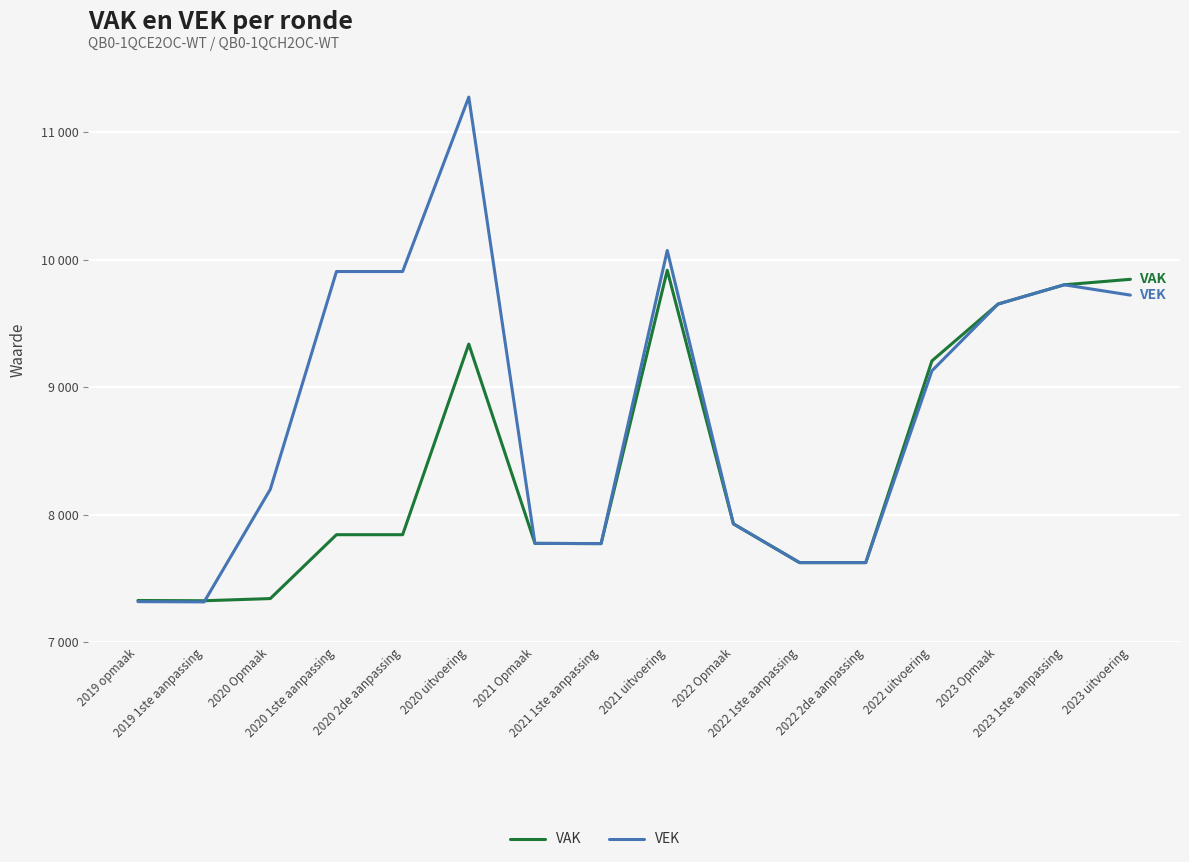

What are all the series names shown in the legend?

VAK, VEK